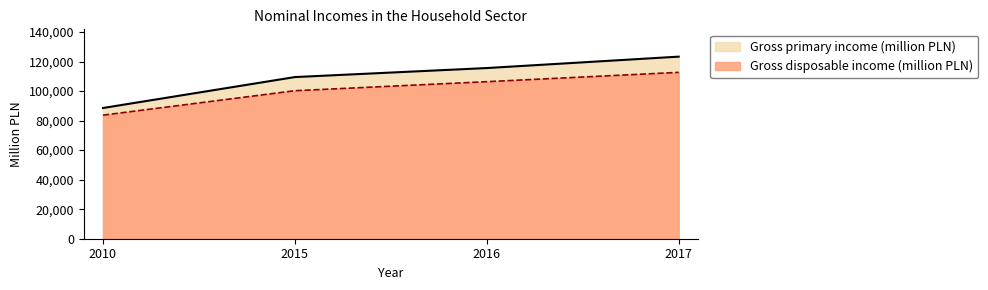

What is the maximum value for Gross disposable income (million PLN)?

112682